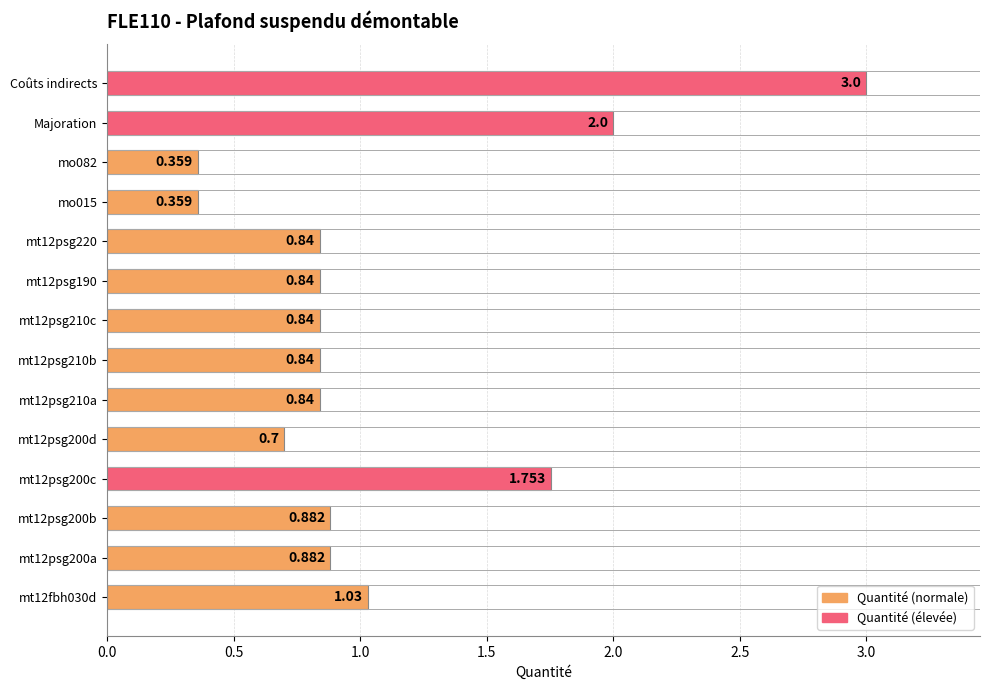

What is the difference between the maximum and minimum values?

2.6